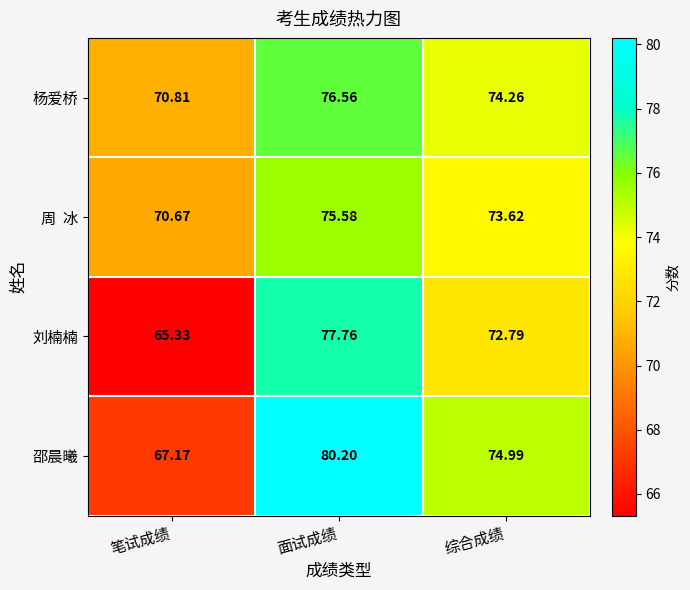

At which label does 杨爱桥 reach its minimum?

笔试成绩